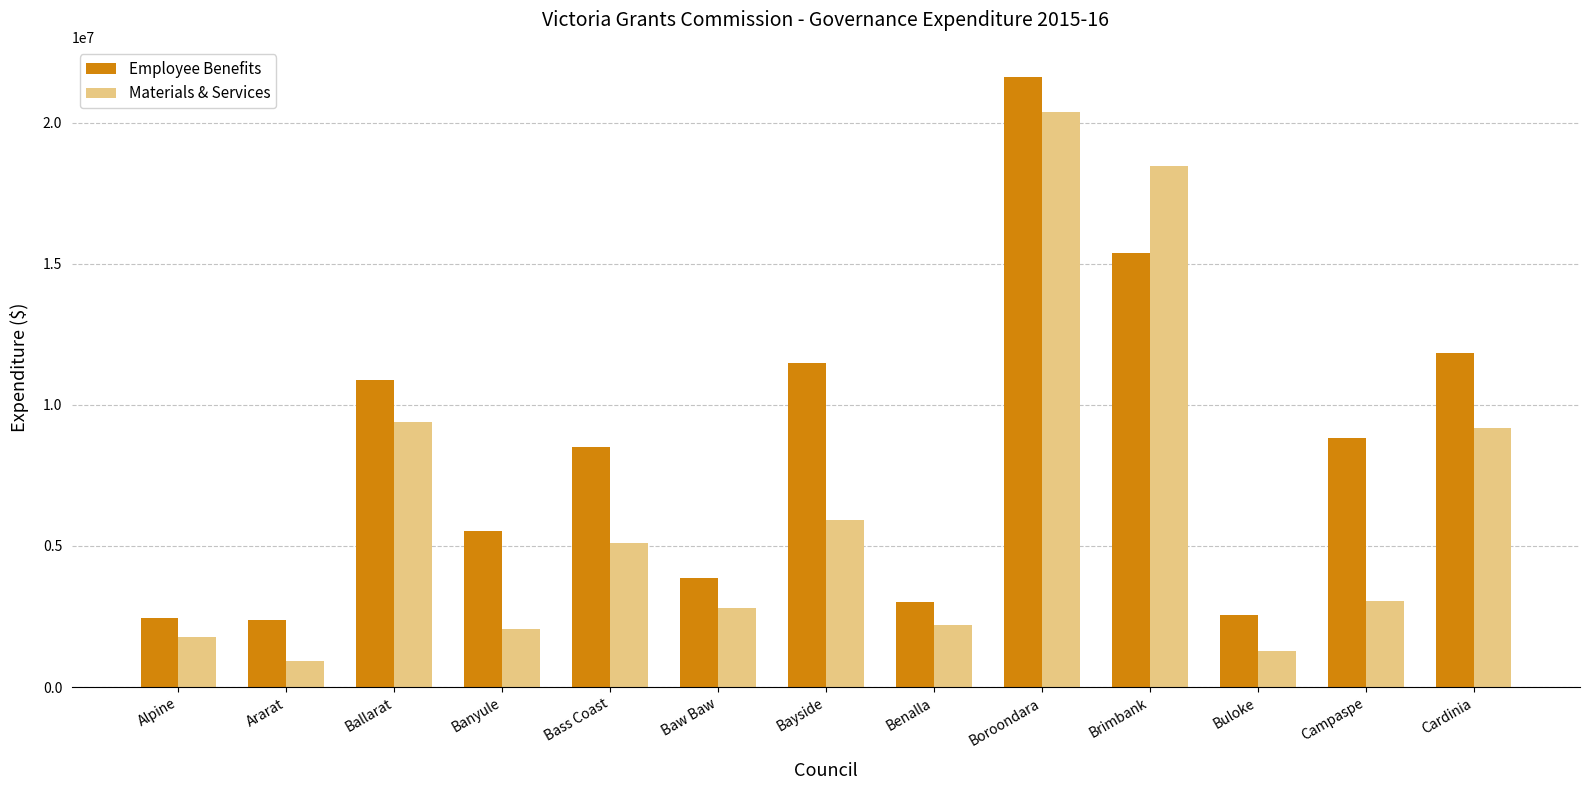

Between Ararat and Banyule, which series saw the biggest shift?

Employee Benefits